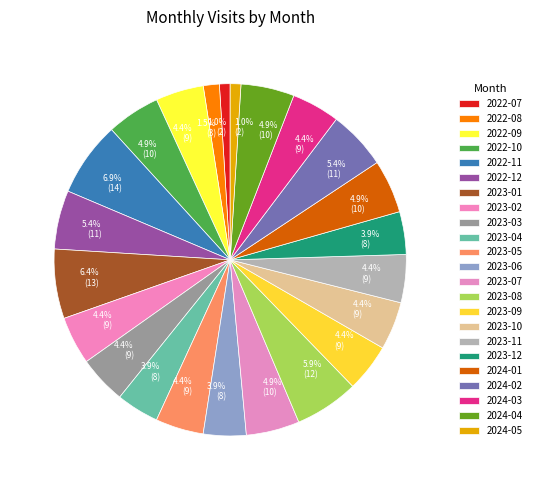

Do 2023-01 and 2023-08 together represent more than half of the pie?

No